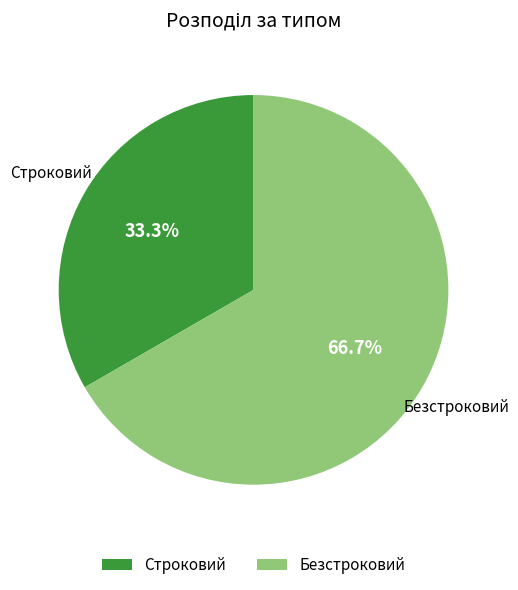

What is the smallest slice in the pie chart?

Строковий